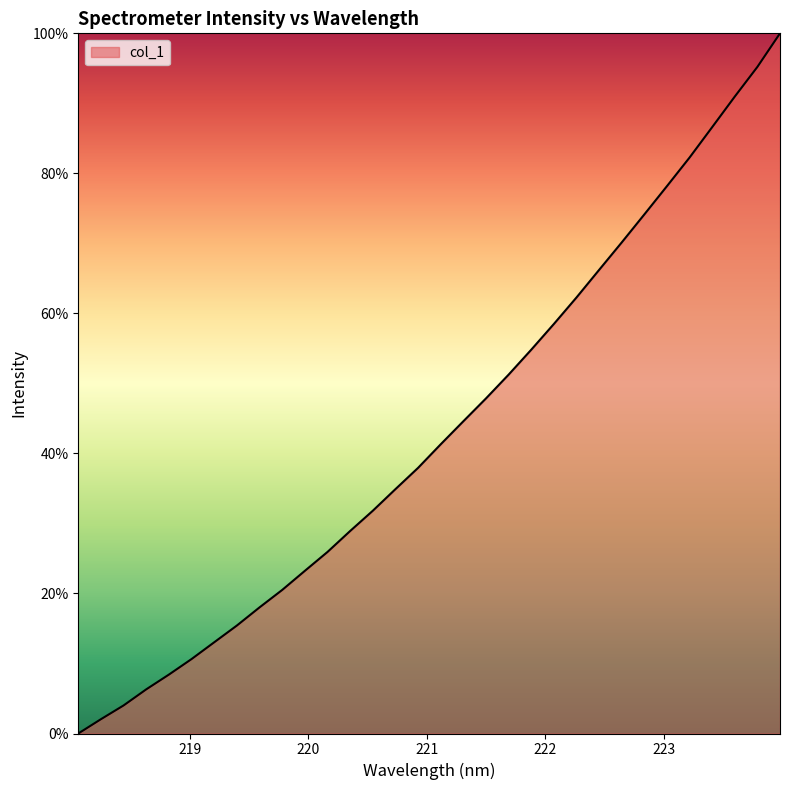

What is the difference between the maximum and minimum values?

100.0